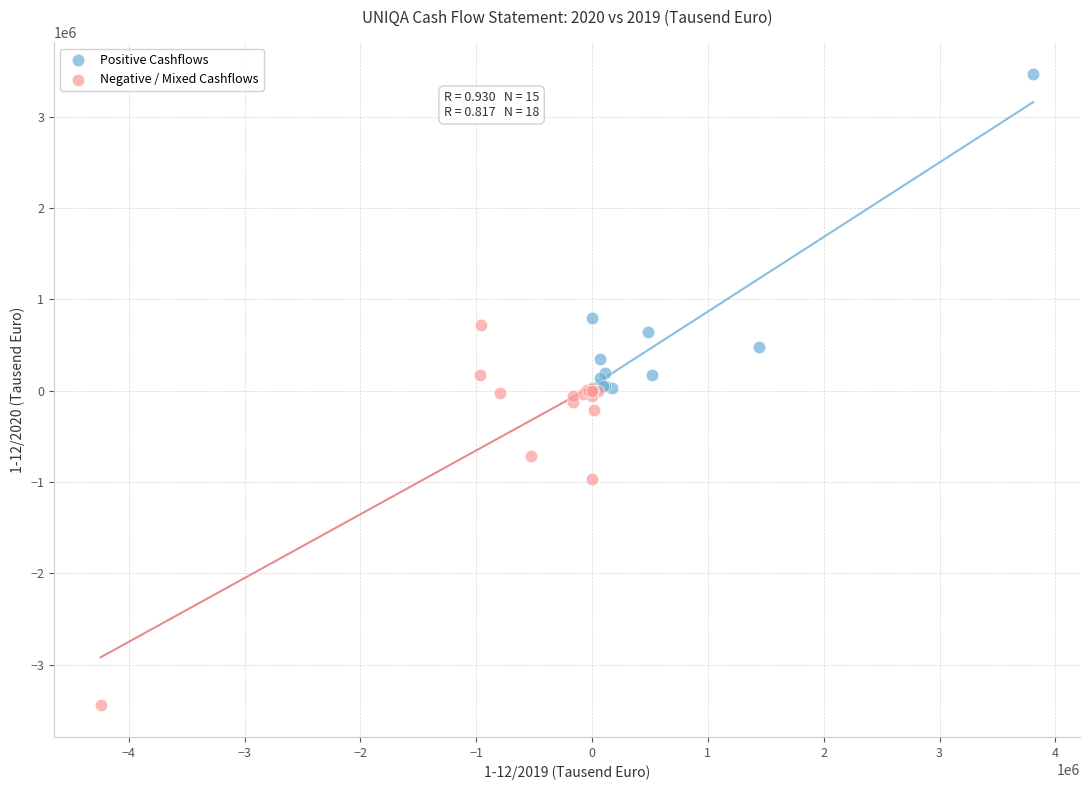

Which series has the widest spread of Y values?

Negative / Mixed Cashflows